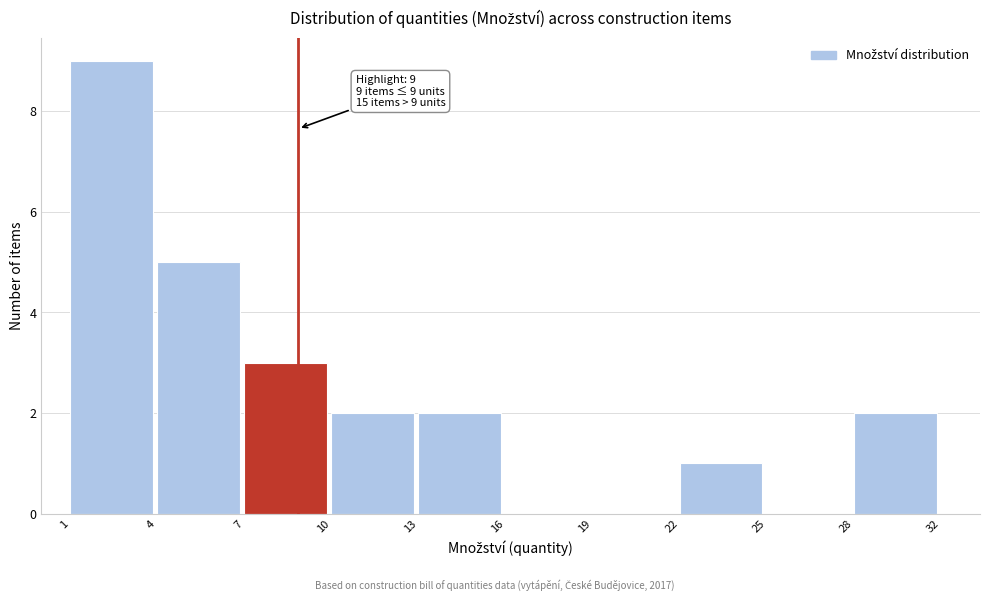

Reading right to left, extract all data points from this chart.

28=2	25=0	22=1	19=0	16=0	13=2	10=2	7=3	4=5	1=9